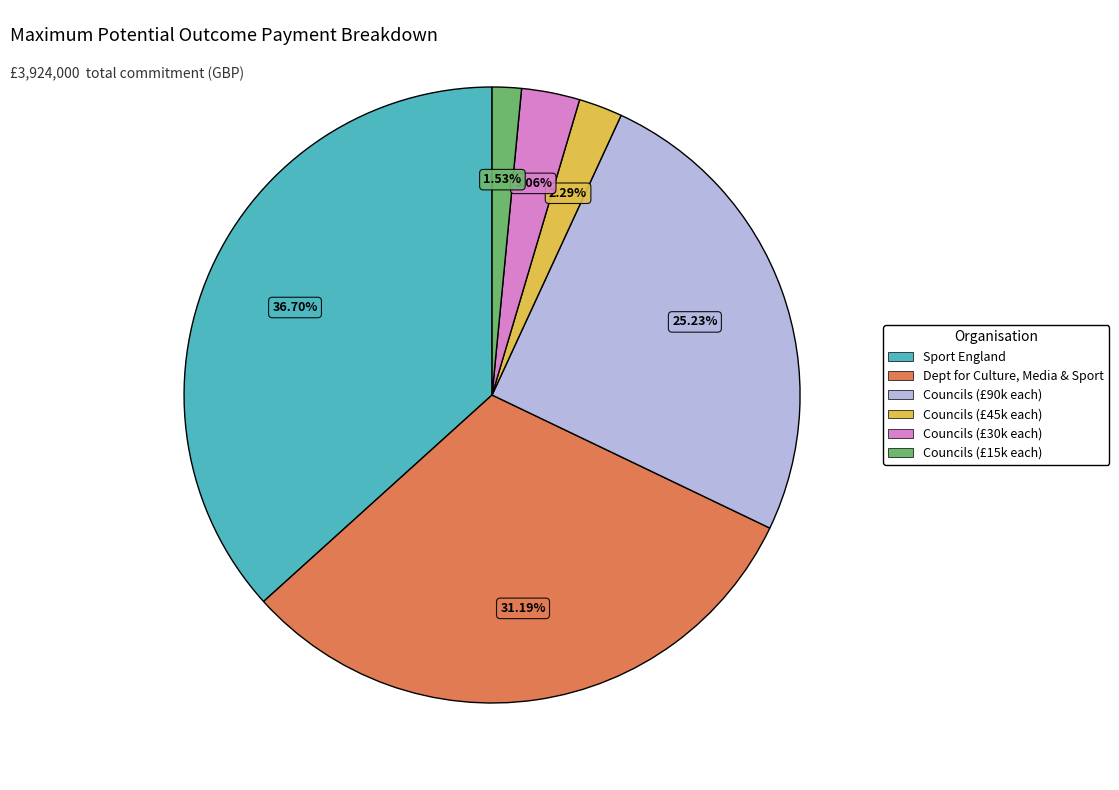

Between Dept for Culture, Media & Sport and Councils (£90k each), which is larger?

Dept for Culture, Media & Sport